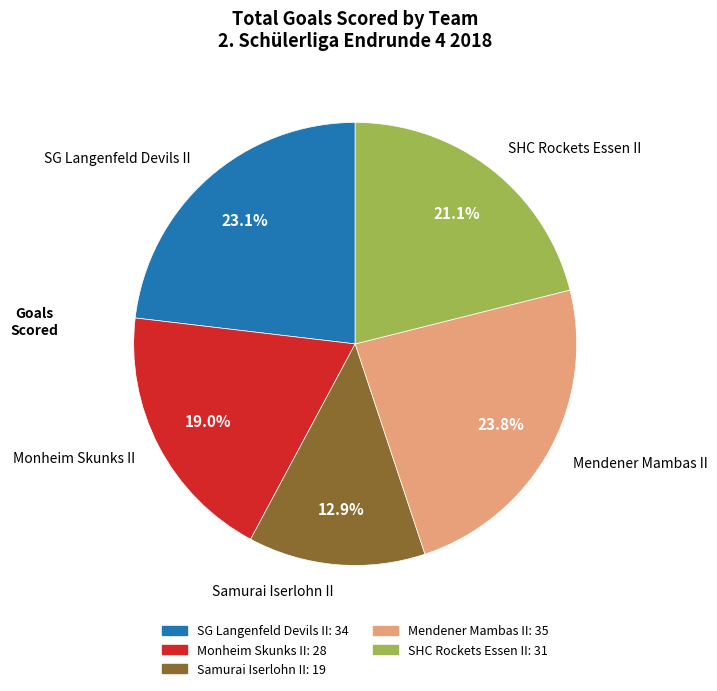

What percentage is the Monheim Skunks II slice, to the nearest percent?

19%